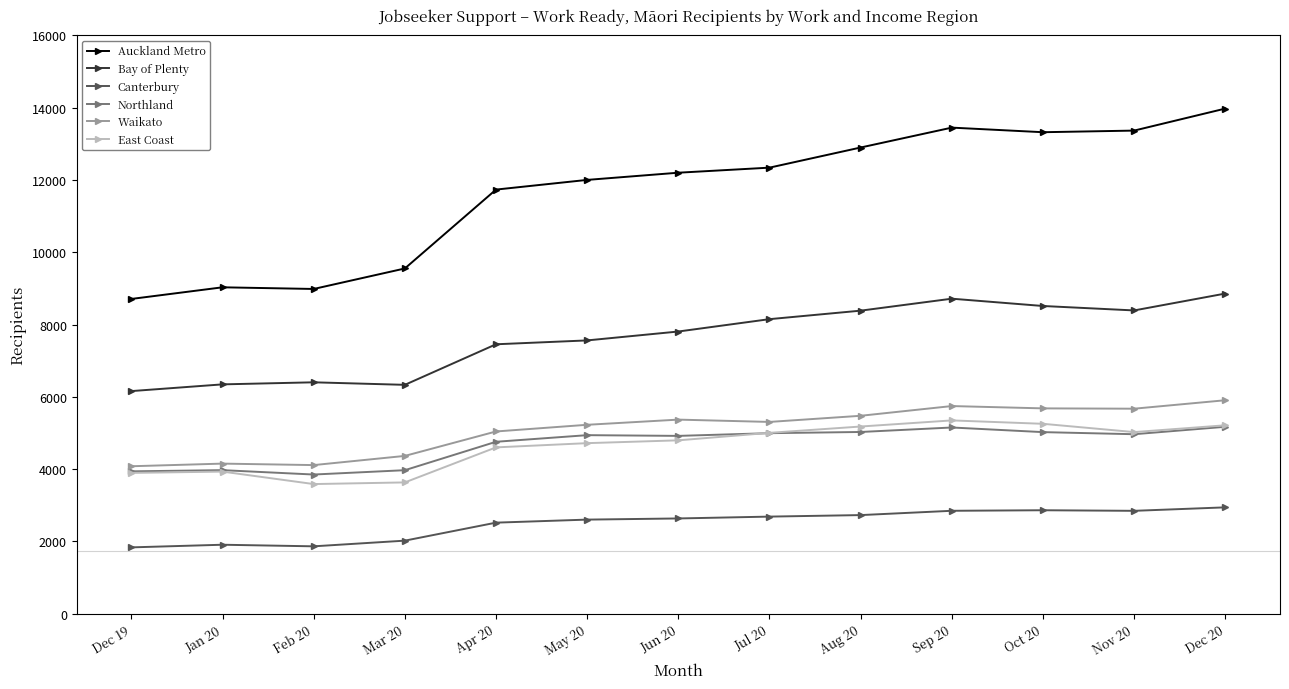

The value of Northland at May 20 is 8689. True or false?

False